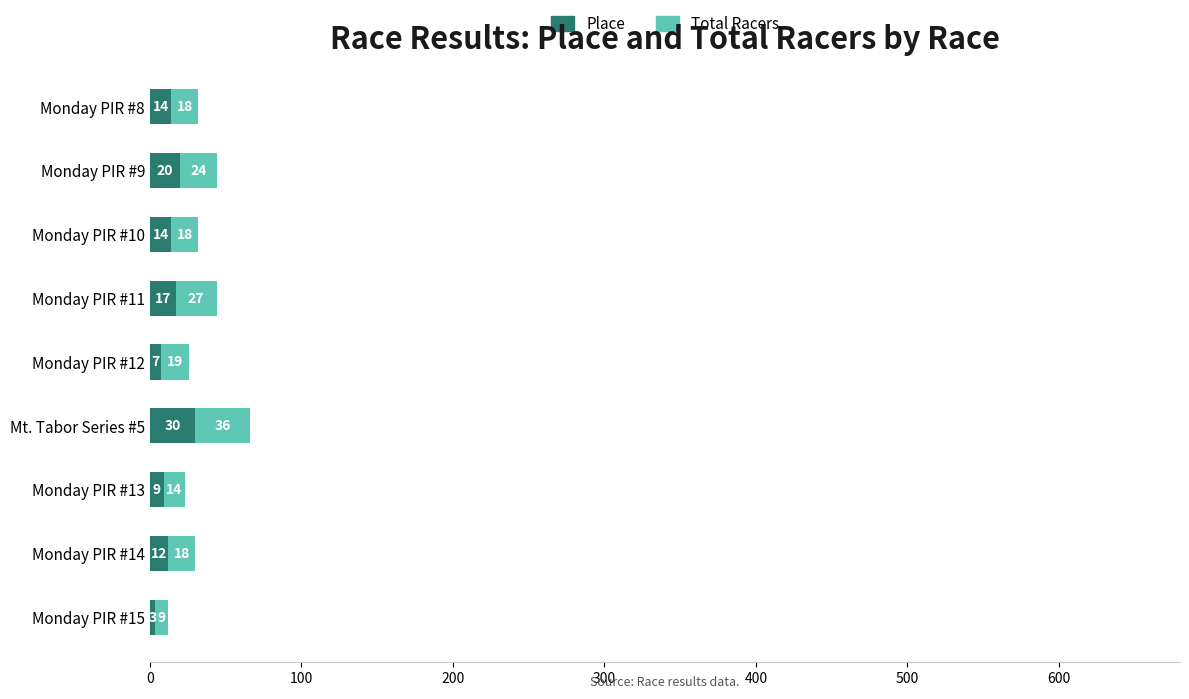

Read the Place value at Monday PIR #14.

12